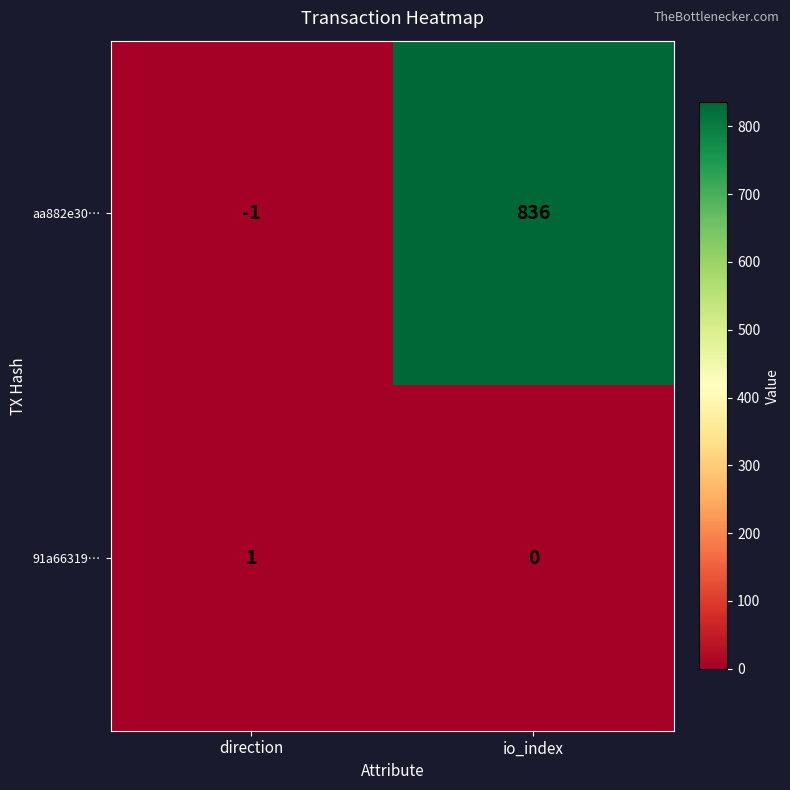

Reading right to left, list all the values displayed in this chart.

aa882e30…: 836	-1
91a66319…: 0	1